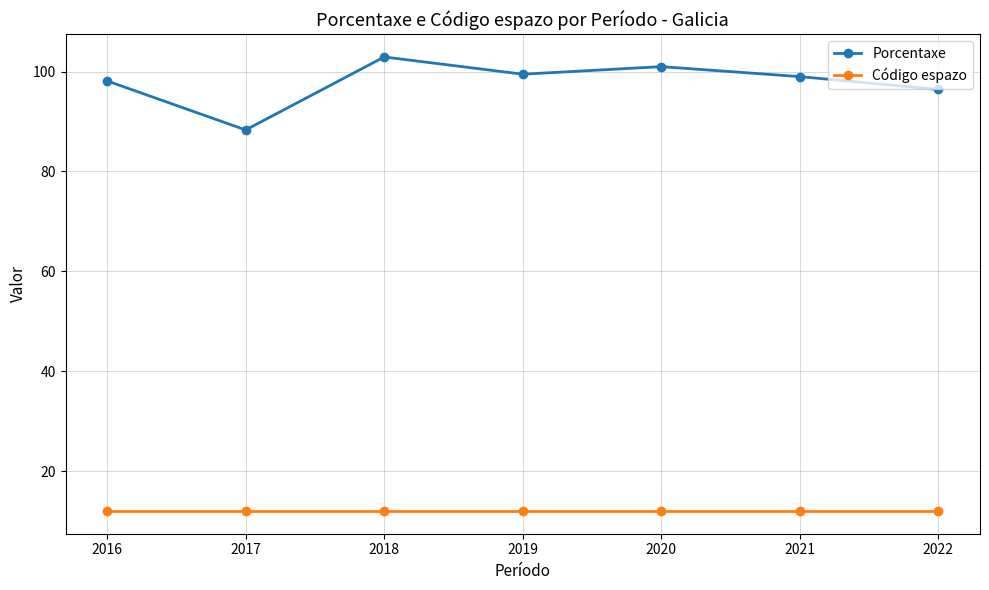

True or false: Porcentaxe and Código espazo cross at least once.

False